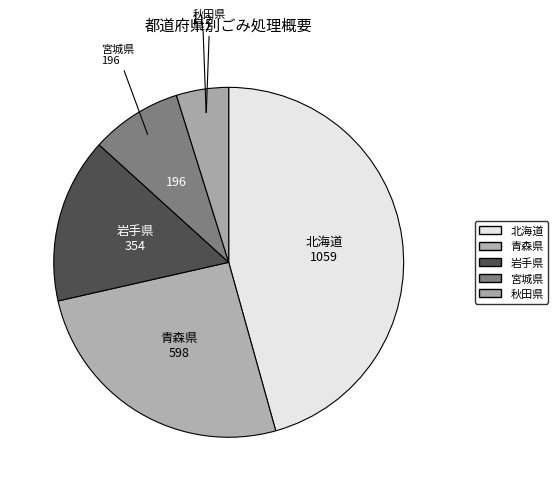

Rank the categories by value from lowest to highest.

秋田県, 宮城県, 岩手県, 青森県, 北海道